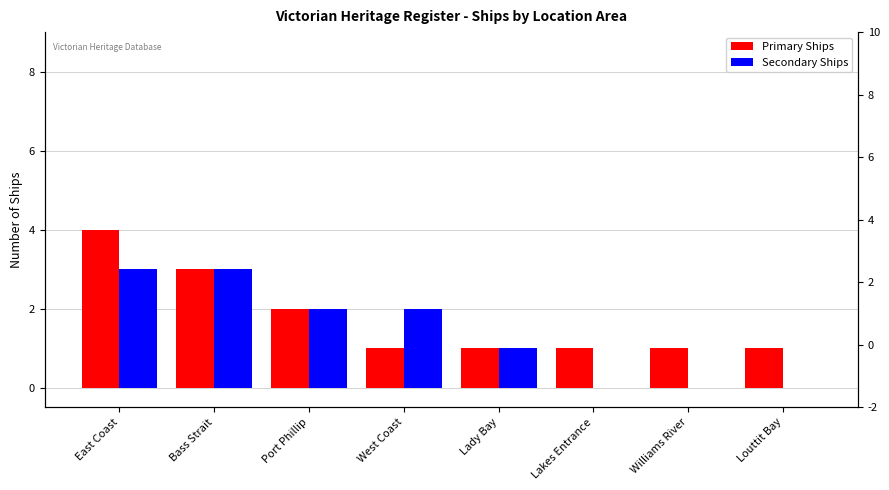

Which category has the highest value in the Primary Ships series?

East Coast